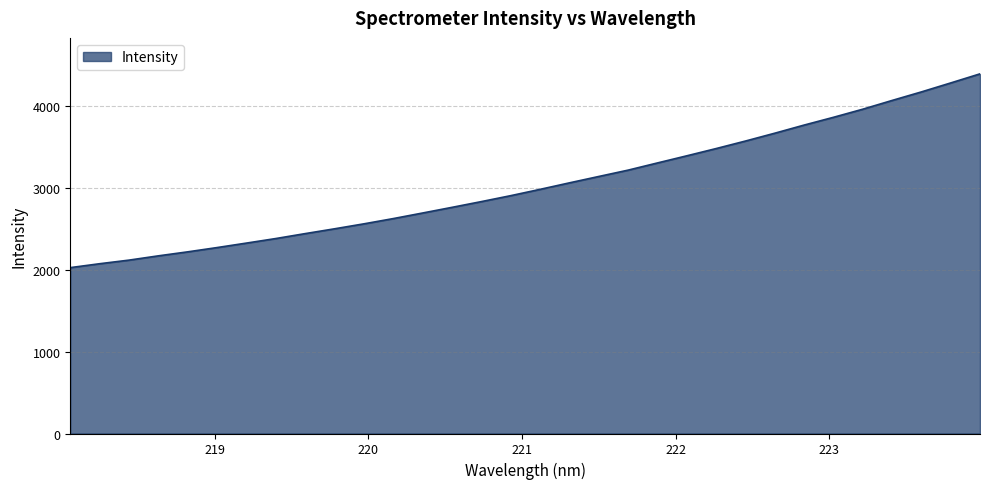

What is the difference between the maximum and minimum values?

2366.2